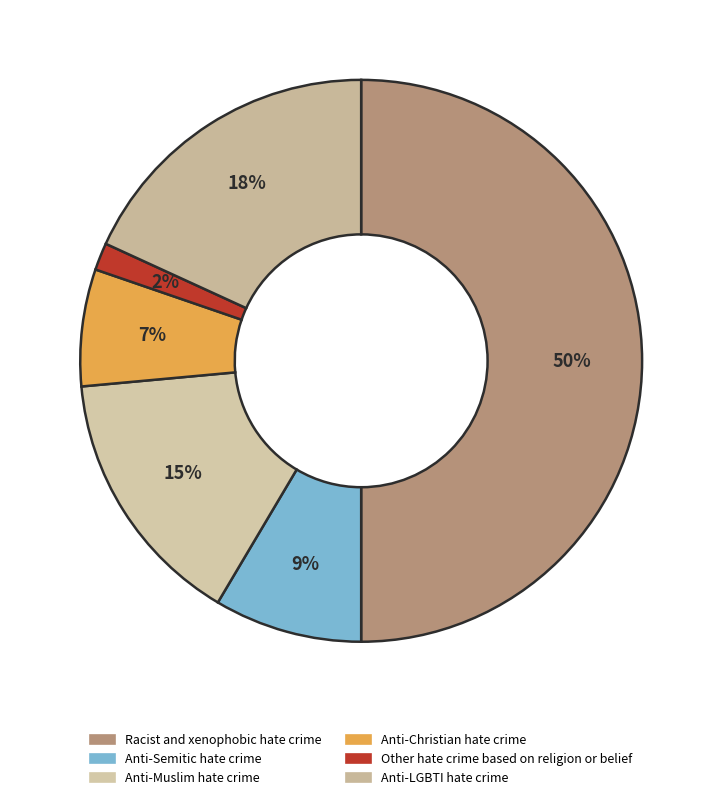

Combined, do Other hate crime based on religion or belief and Anti-Christian hate crime account for over 50%?

No